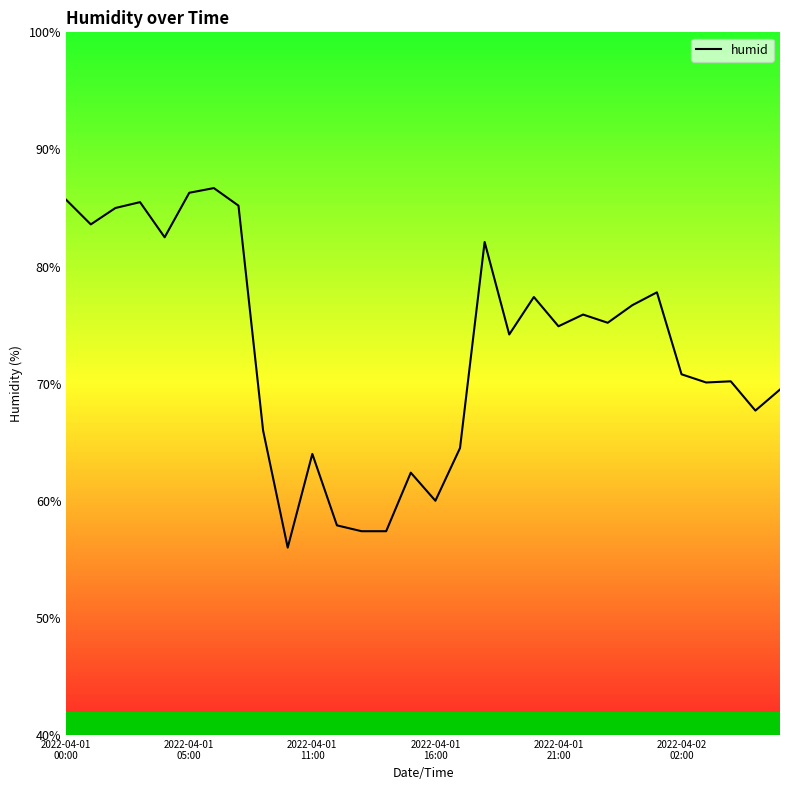

What is the smallest value displayed?

56.0